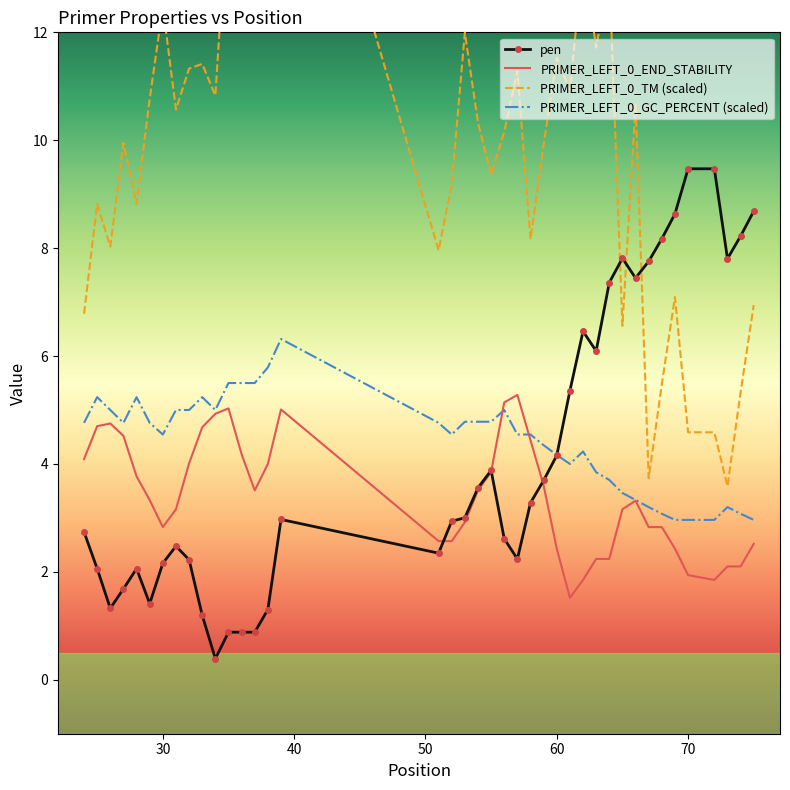

What is the highest value of the PRIMER_LEFT_0_END_STABILITY series?

5.3